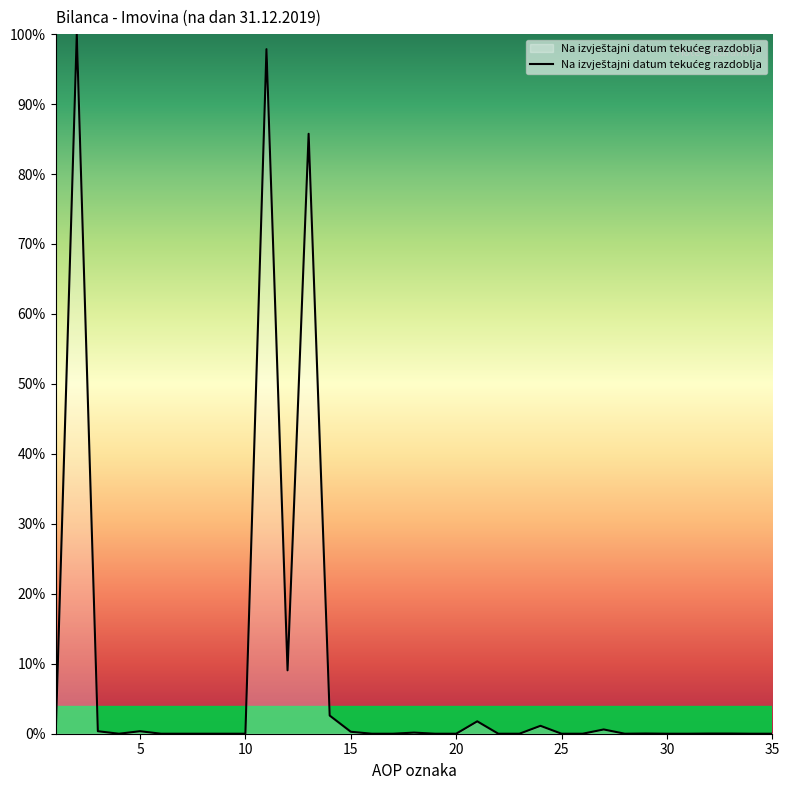

What is the maximum value shown in the chart?

100.0